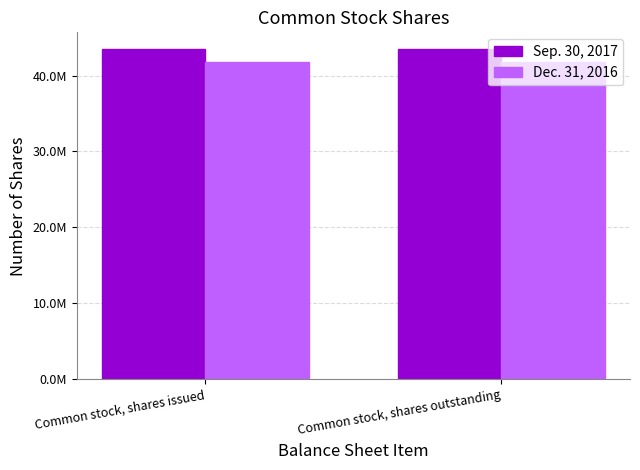

Is it true that Sep. 30, 2017 equals 10103996 at Common stock, shares outstanding?

False